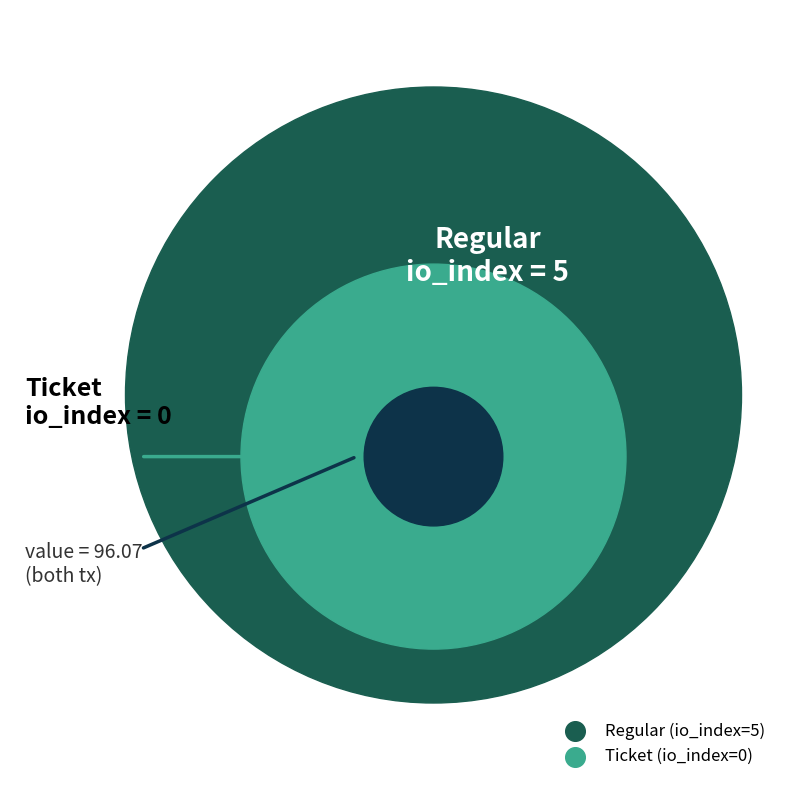

The Ticket (io_index=0) slice represents 5% of the pie. True or false?

False